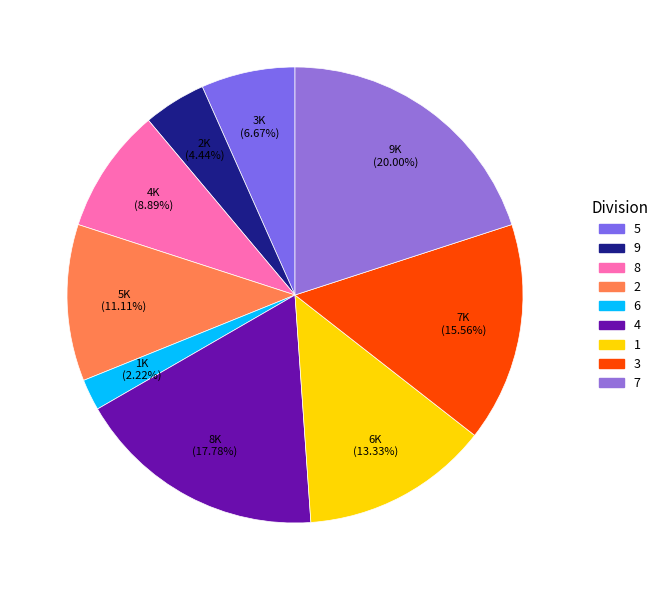

To the nearest percent, what is the combined percentage of 1 and 5?

20%